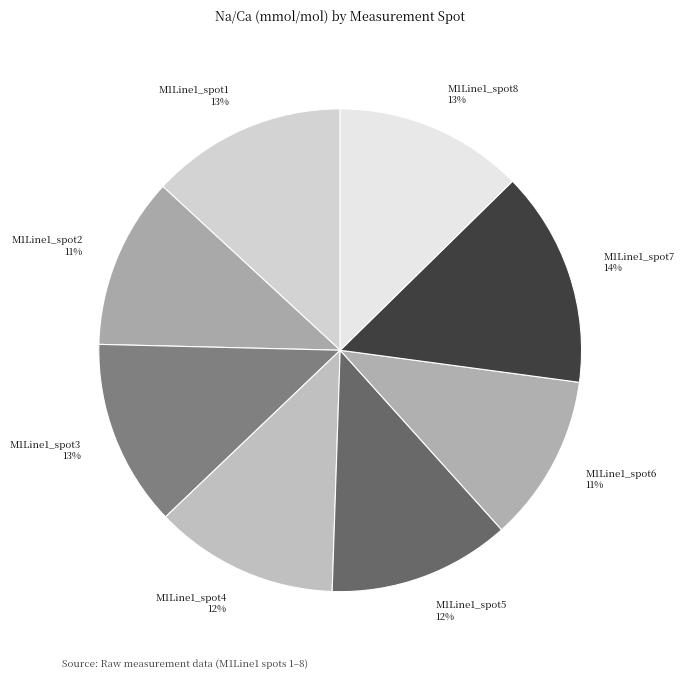

To the nearest percent, what is the difference between the M1Line1_spot5 and M1Line1_spot6 slice percentages?

1%